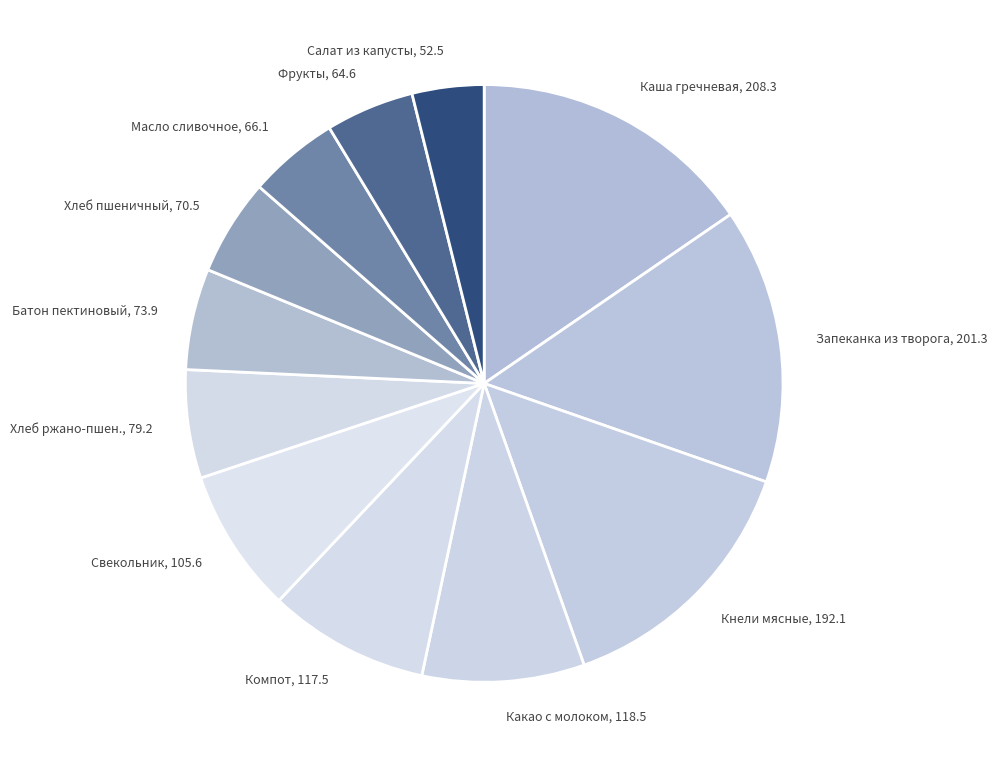

Which category has the smallest portion of the pie?

Салат из капусты